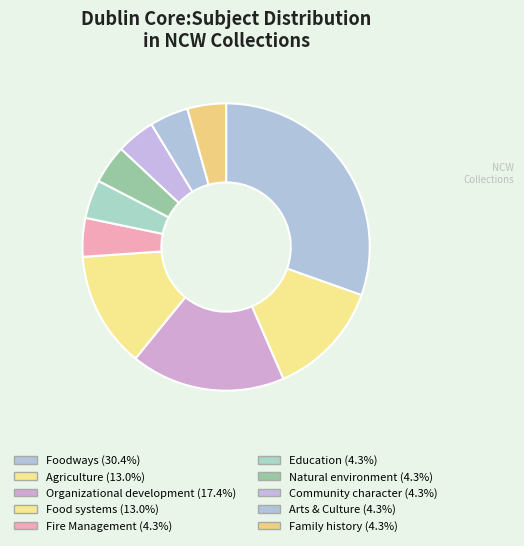

Rank the categories by value from lowest to highest.

Fire Management, Education, Natural environment, Community character, Arts & Culture, Family history, Agriculture, Food systems, Organizational development, Foodways